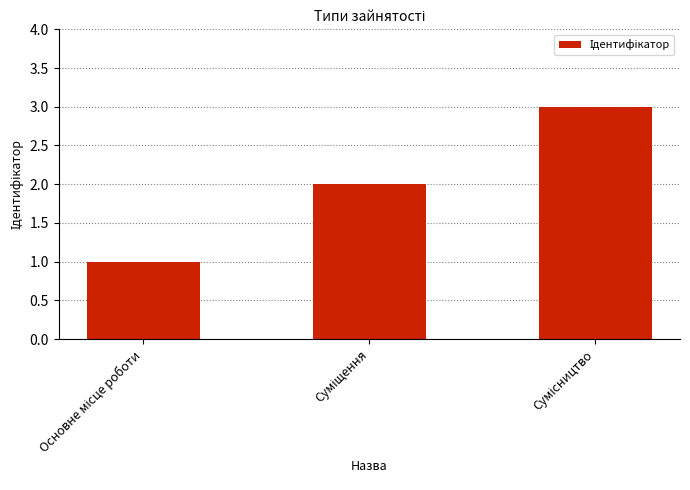

What is the minimum value shown in the chart?

1